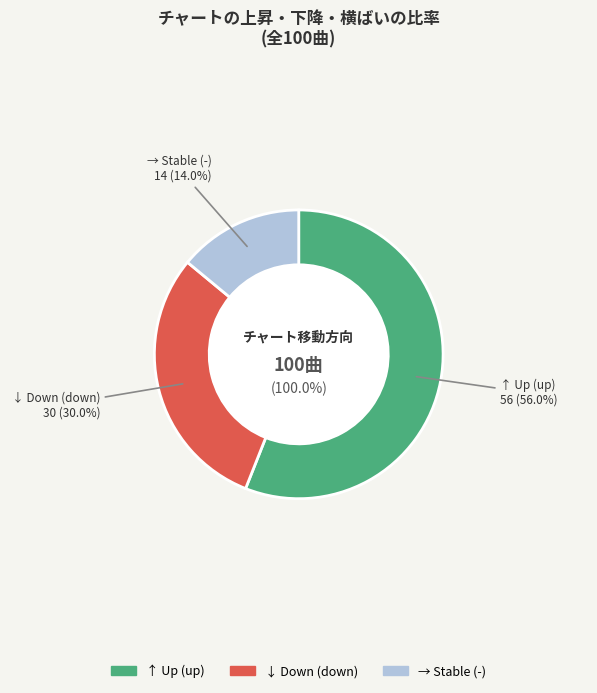

The down slice represents 16% of the pie. True or false?

False